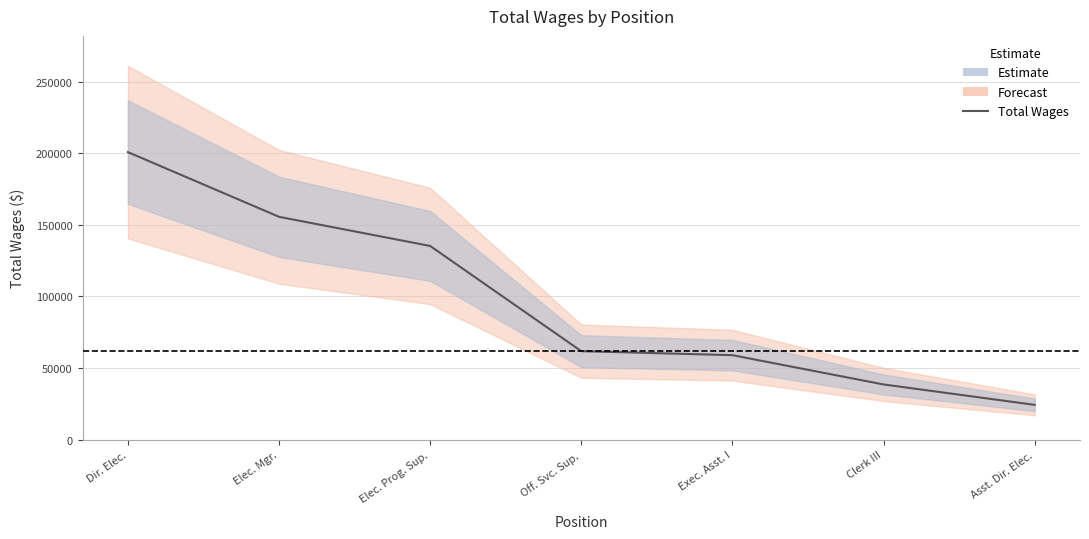

What is the difference between the second highest and second lowest values?

116974